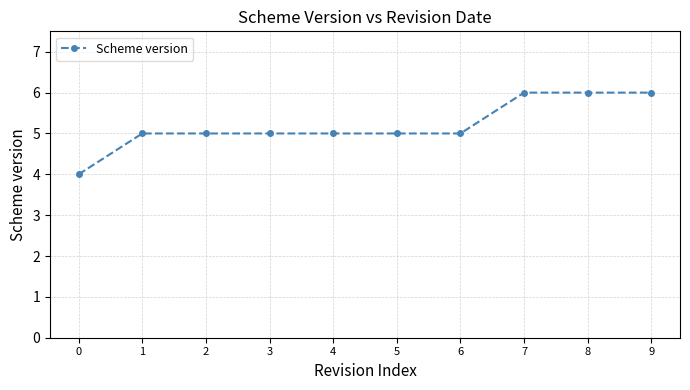

The value at 4 is 5. True or false?

True